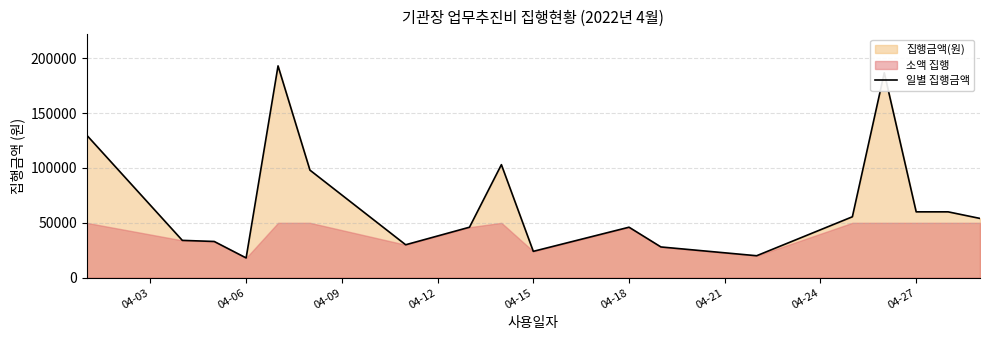

What is the smallest value displayed?

18000